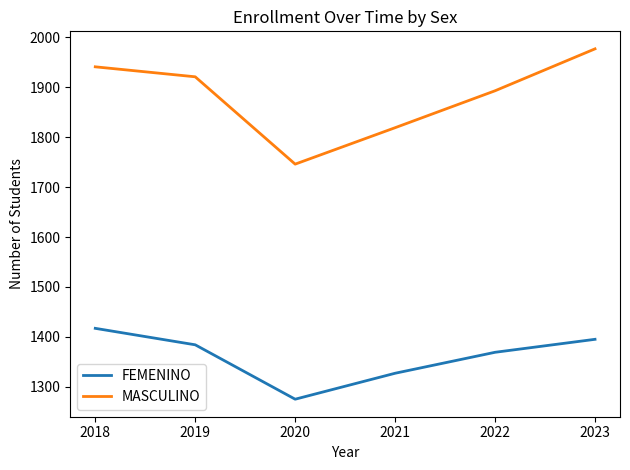

Where is the first local minimum for FEMENINO?

2020